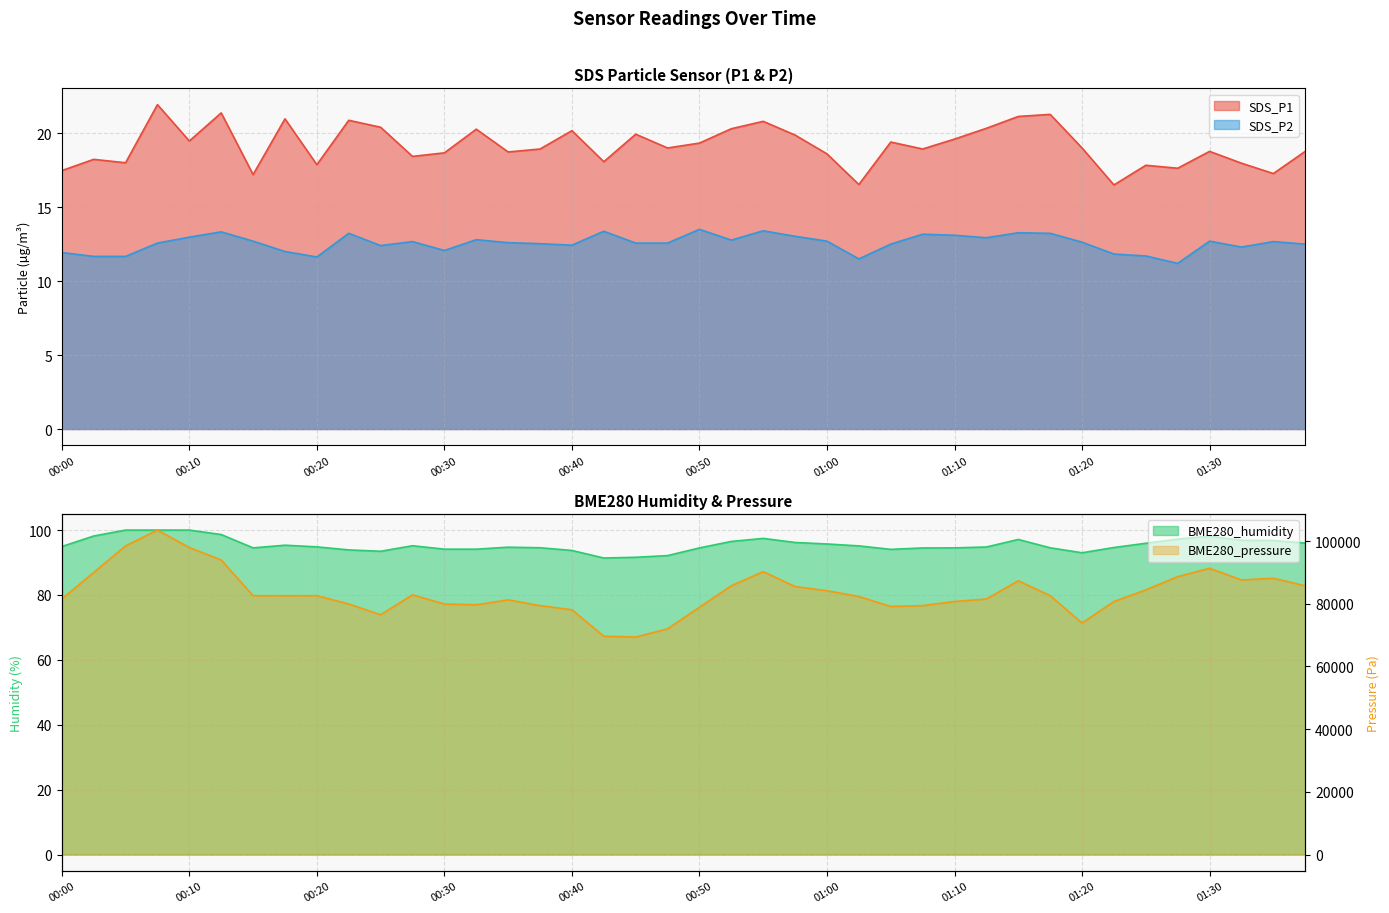

How many interior local peaks does the BME280_pressure series have?

7